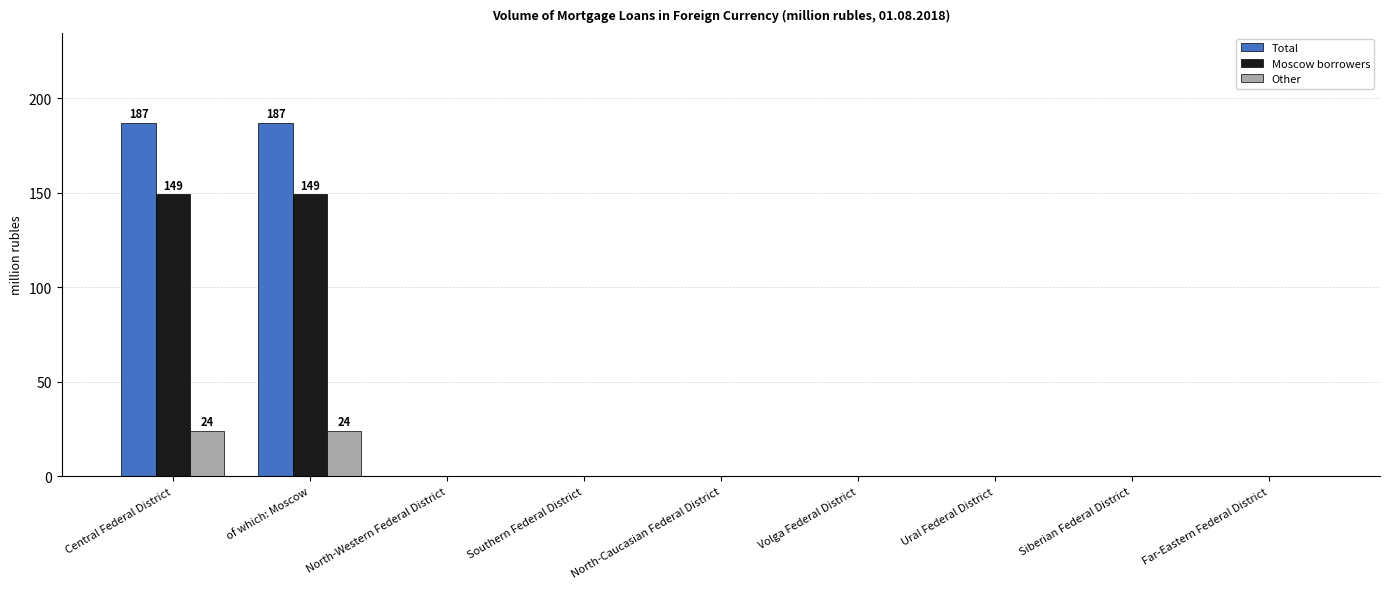

What is the sum of the Moscow borrowers values at Far-Eastern Federal District and of which: Moscow?

149